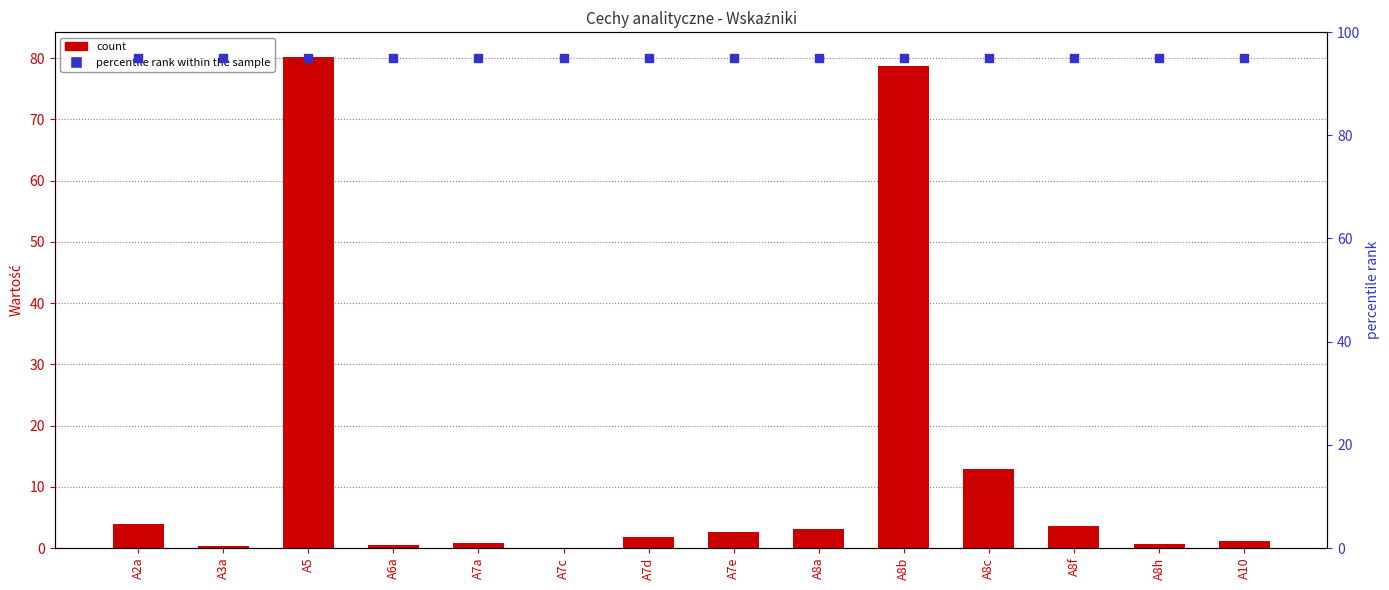

Which series has the largest total across all categories?

percentile rank within the sample